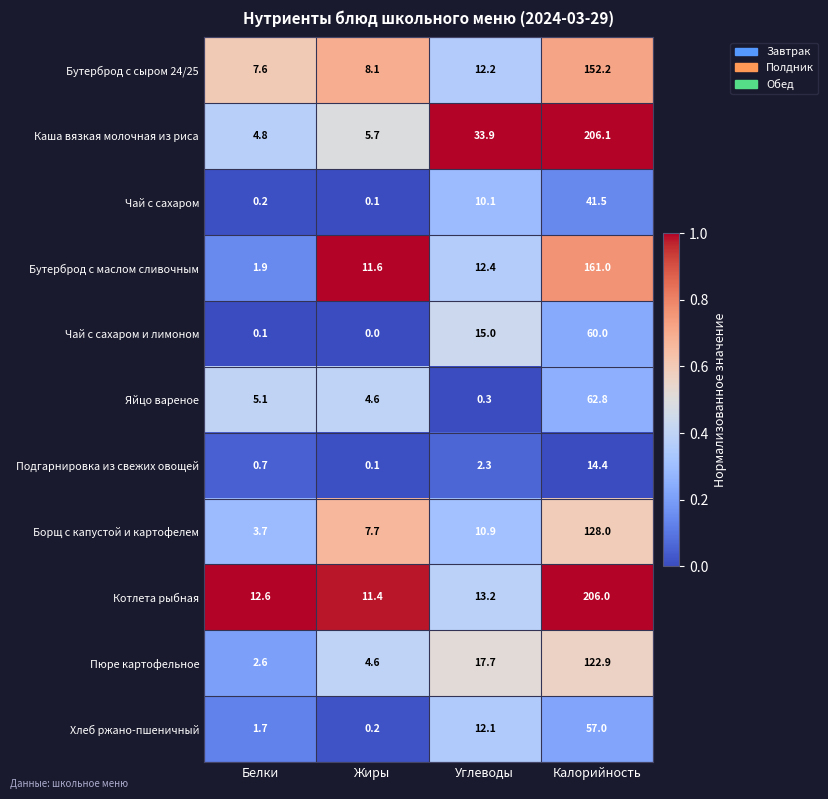

Which category has the lowest value in the Чай с сахаром и лимоном series?

Жиры